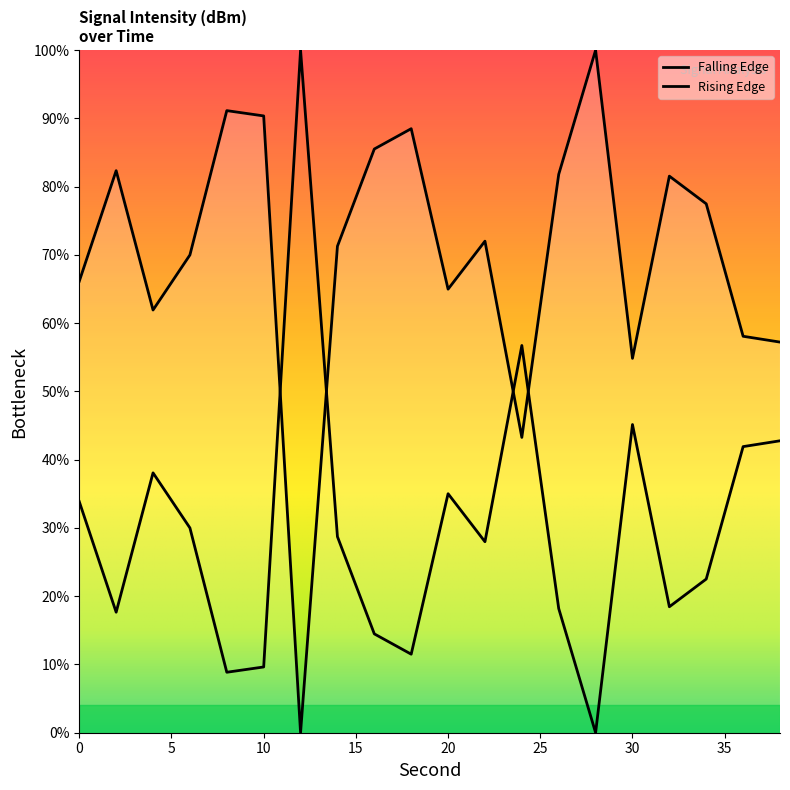

Reading left to right, transcribe all the data shown in this chart.

0=33.9	2=17.7	4=38.1	6=30.0	8=8.9	10=9.6	12=100.0	14=28.7	16=14.5	18=11.5	20=35.0	22=28.0	24=56.7	26=18.2	28=0.0	30=45.2	32=18.5	34=22.5	36=41.9	38=42.8